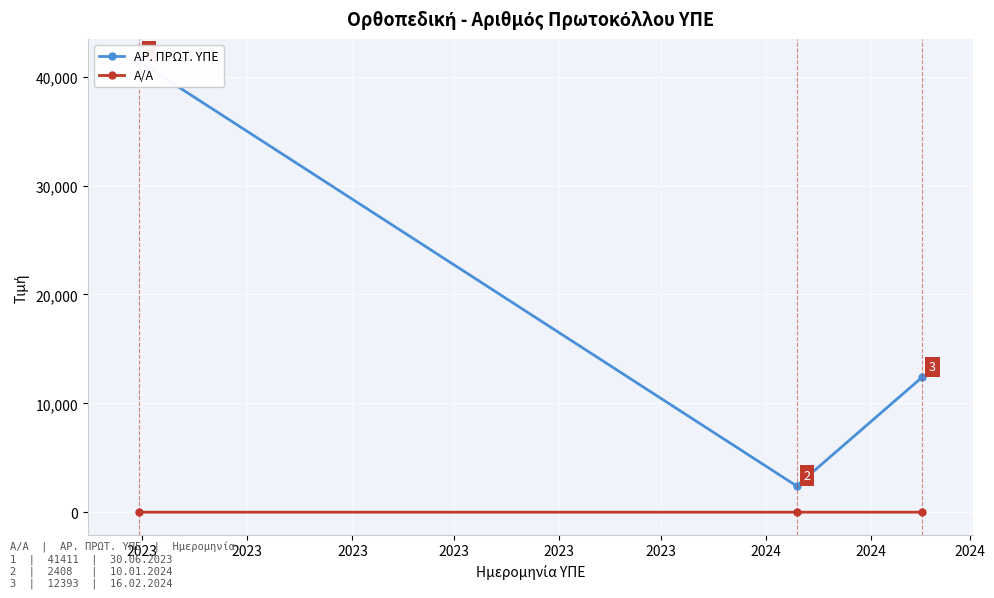

Which series has the widest spread of values?

ΑΡ. ΠΡΩΤ. ΥΠΕ